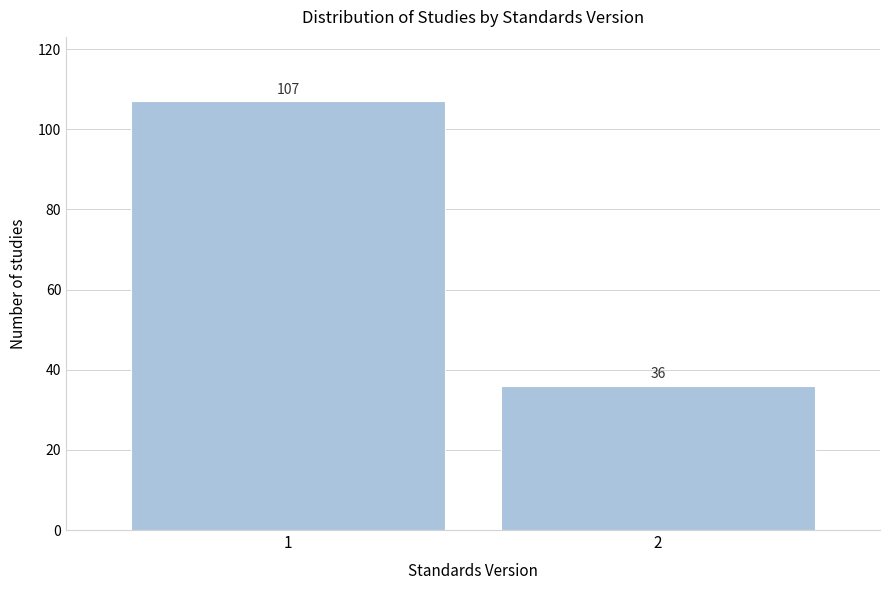

Reading right to left, extract all data points from this chart.

2=36	1=107